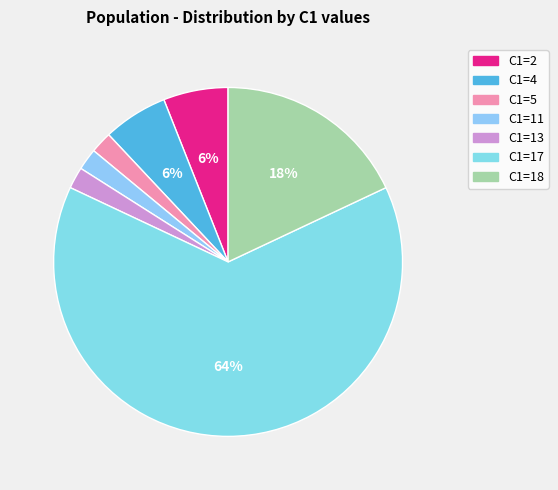

The C1=13 slice represents 2% of the pie. True or false?

True